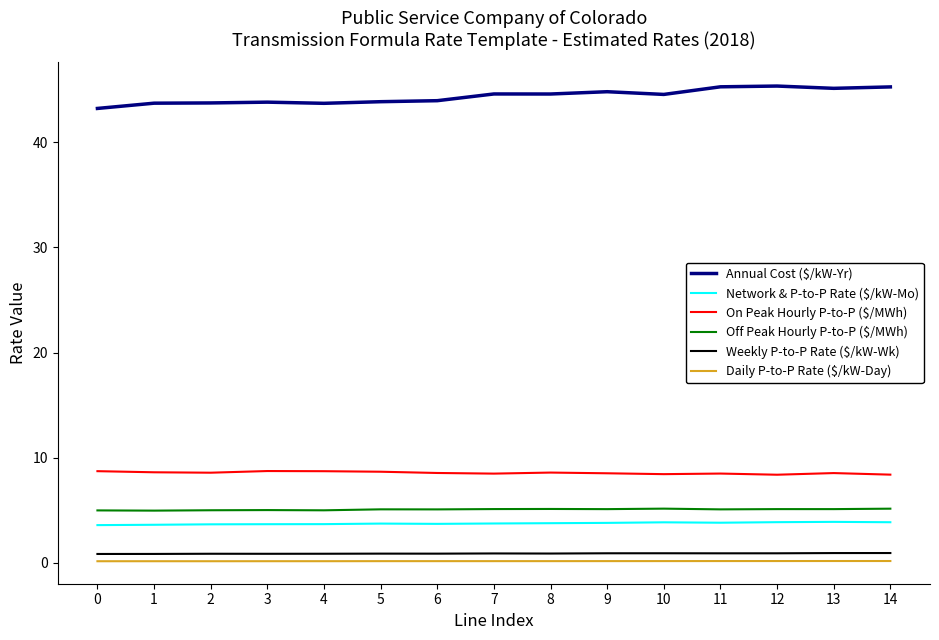

What is the maximum value for Annual Cost ($/kW-Yr)?

45.4